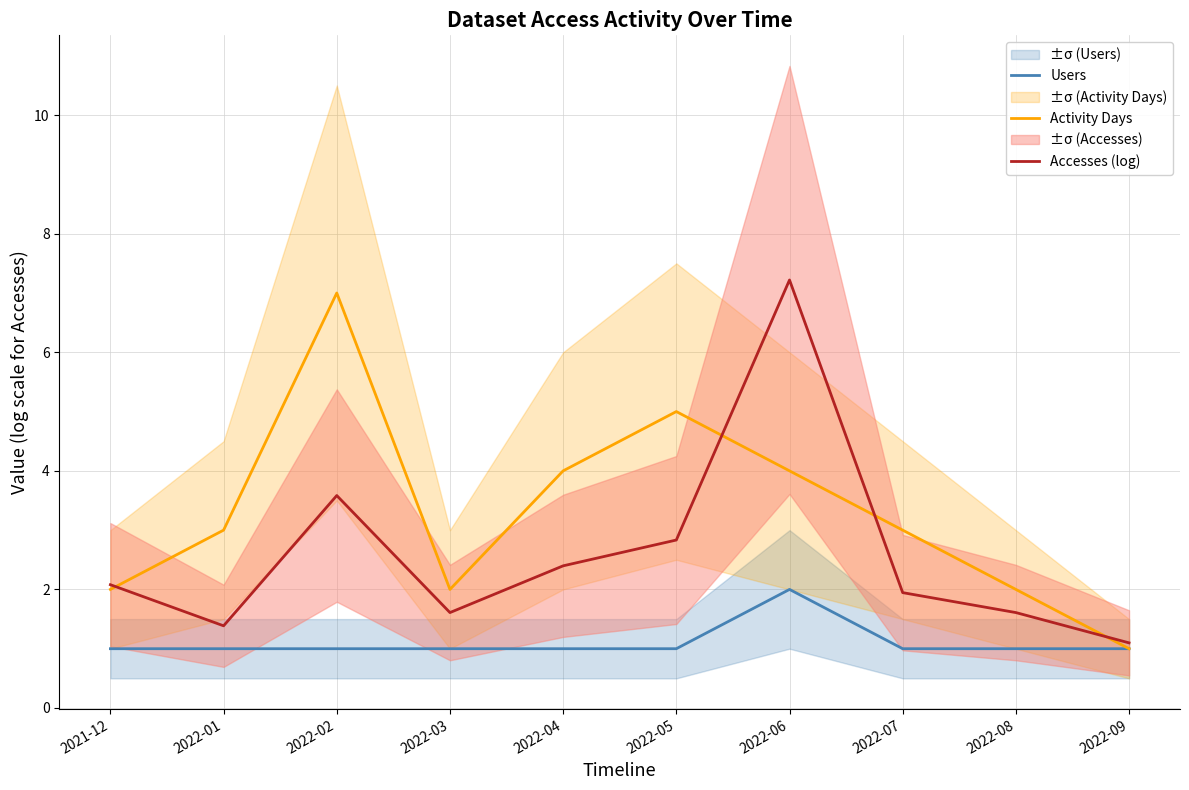

The Users series shows 1.0 at 2022-05. True or false?

True